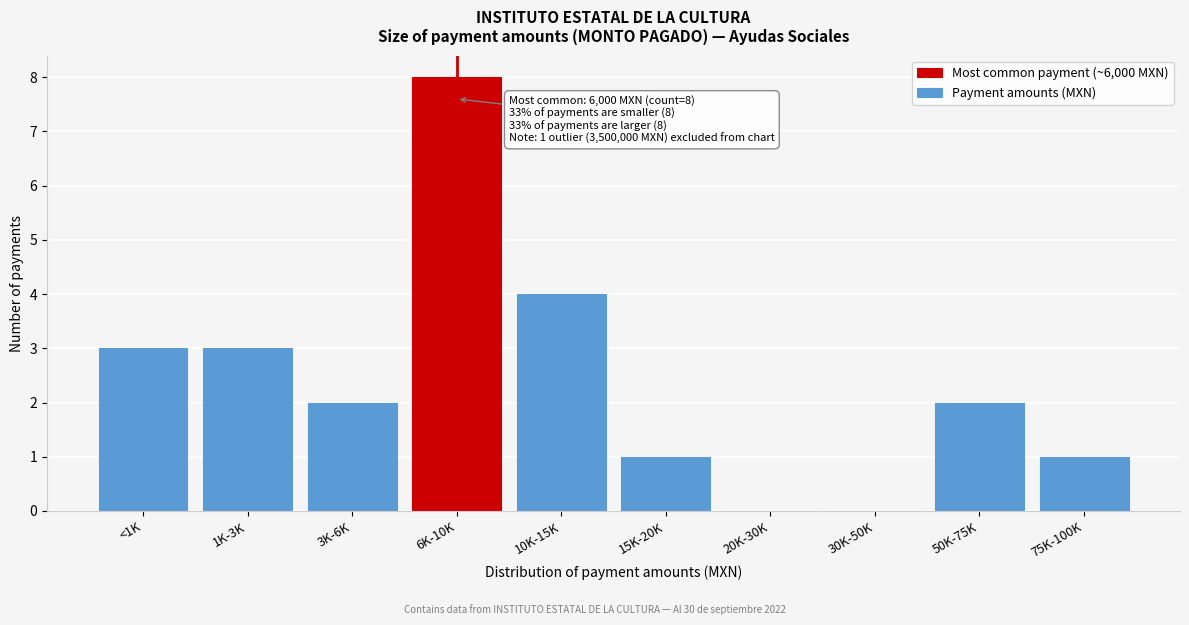

Reading right to left, what are all the values shown in this chart?

75K-100K=1	50K-75K=2	30K-50K=0	20K-30K=0	15K-20K=1	10K-15K=4	6K-10K=8	3K-6K=2	1K-3K=3	<1K=3